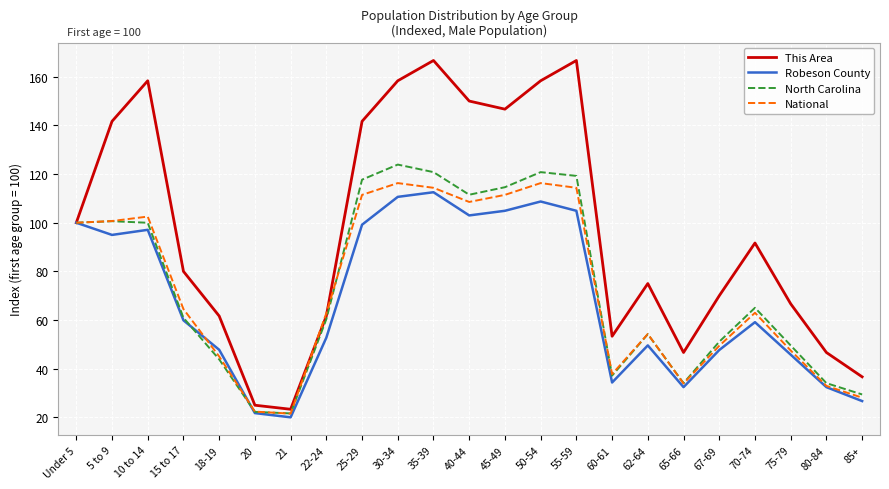

What is the maximum value shown in the chart?

166.7